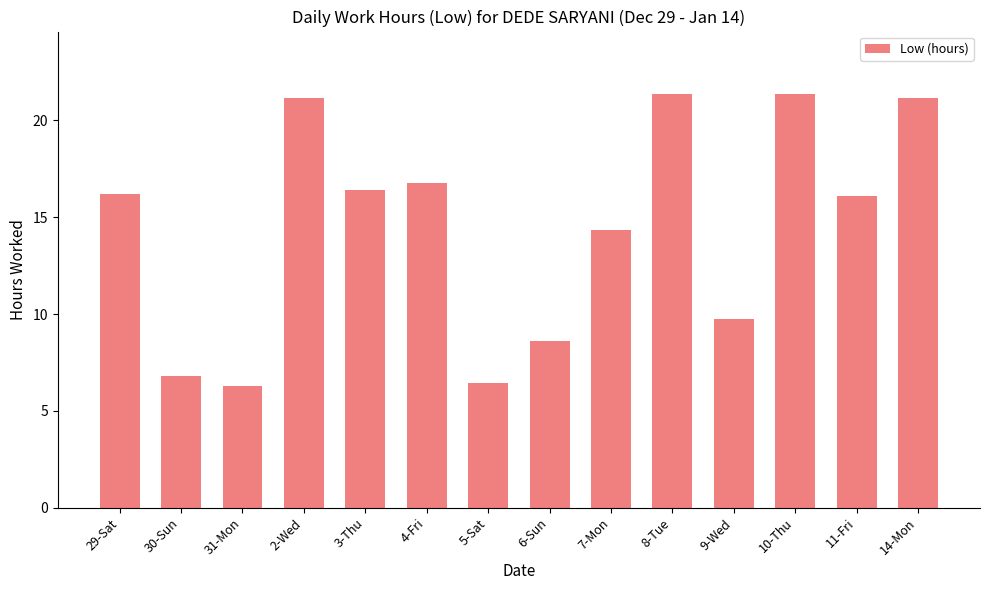

Between 31-Mon and 10-Thu, which is larger?

10-Thu